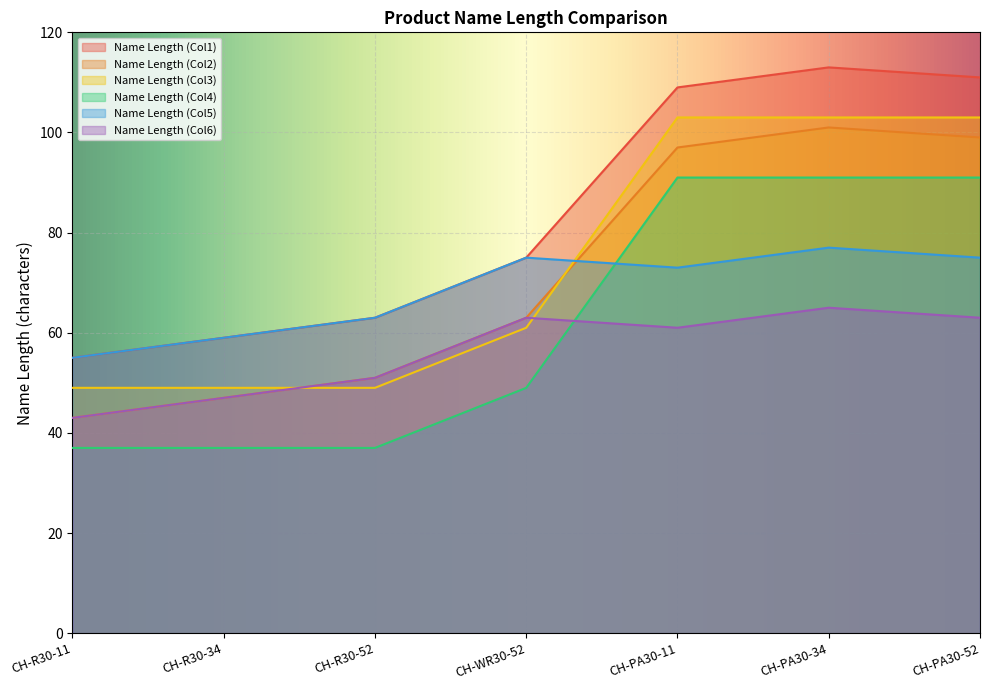

Between CH-WR30-52 and CH-PA30-34, which series saw the biggest shift?

Name Length (Col3)